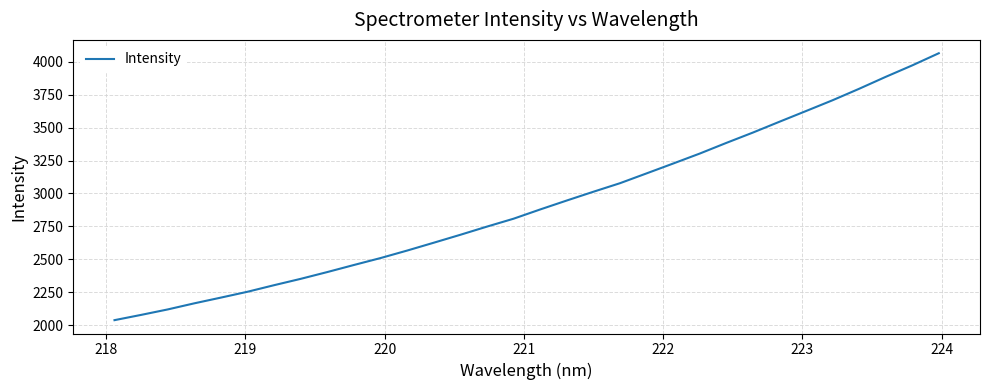

What is the difference between the maximum and minimum values?

2025.0